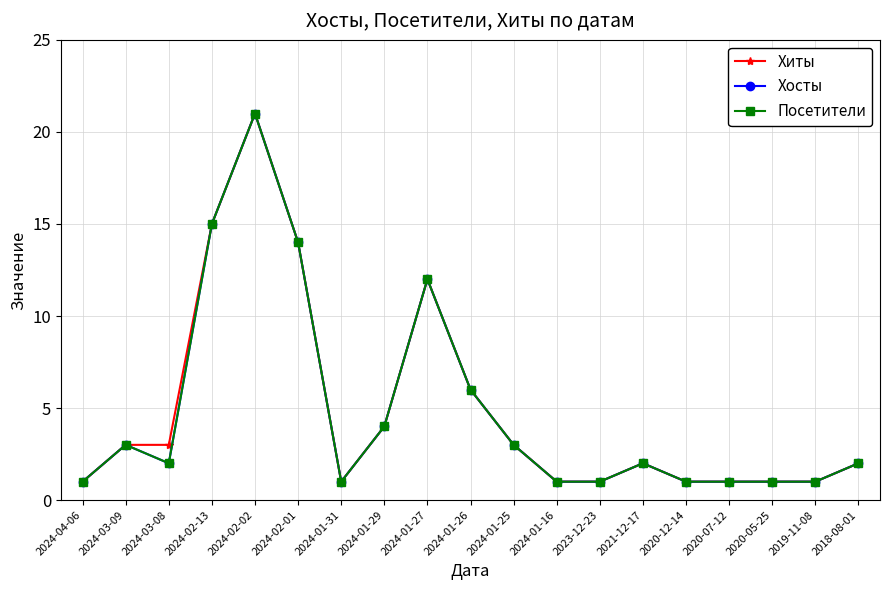

Does the chart have visible grid lines?

Yes